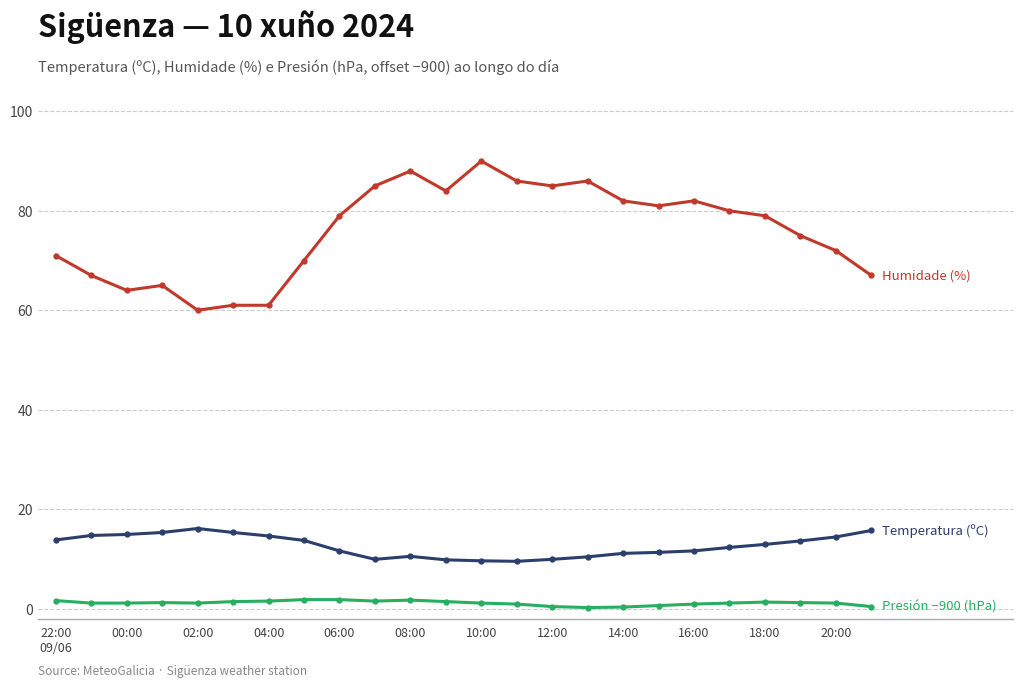

What is the maximum value shown in the chart?

90.0